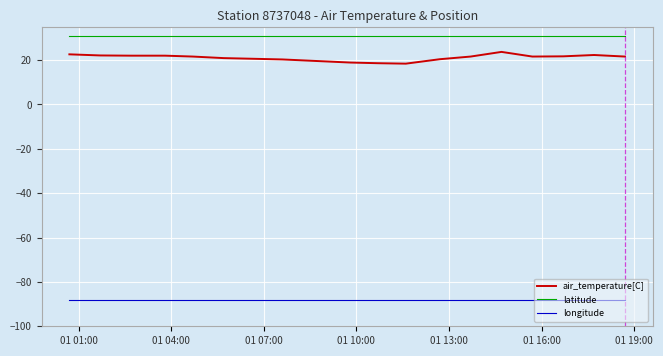

Which series has the widest spread of values?

air_temperature[C]